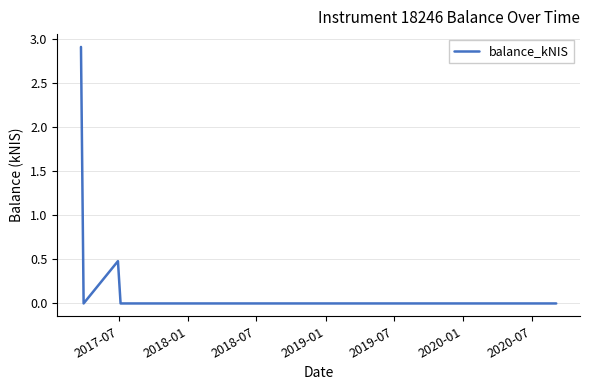

Reading left to right, what are all the values shown in this chart?

2.9	0.0	0.5	0.0	0.0